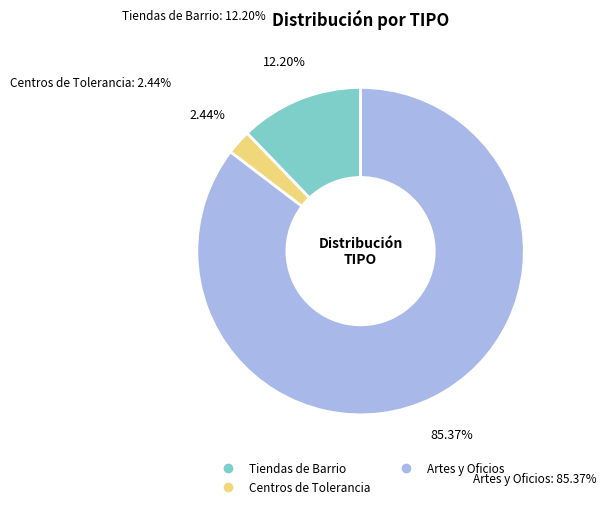

Count the number of slices in the pie.

3